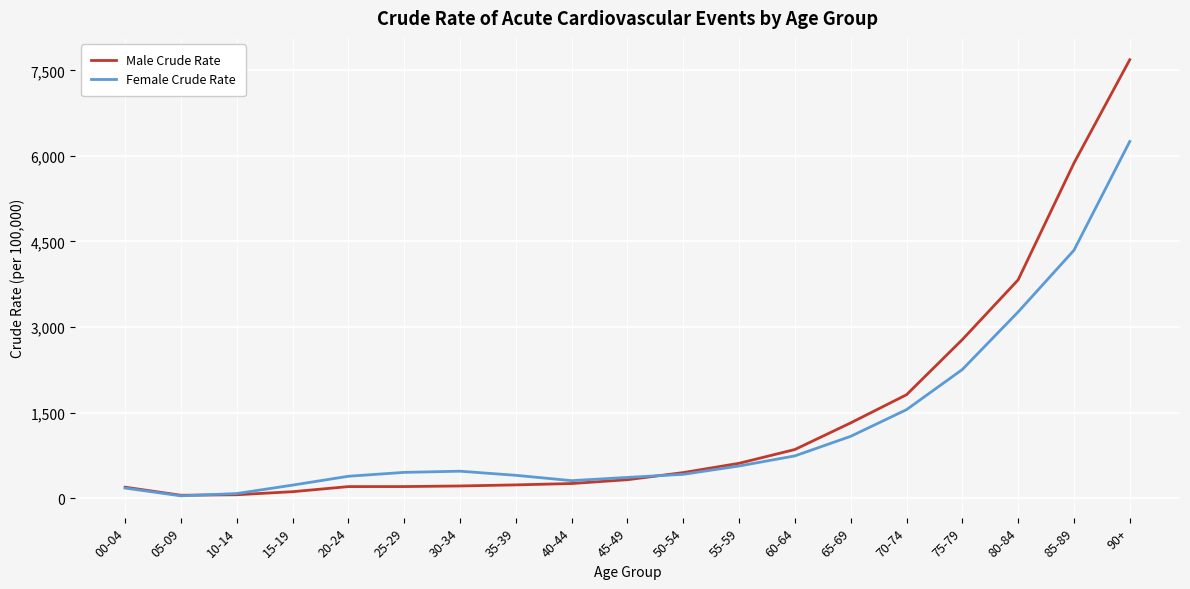

Rank the series by their maximum value, from highest to lowest.

Male Crude Rate, Female Crude Rate